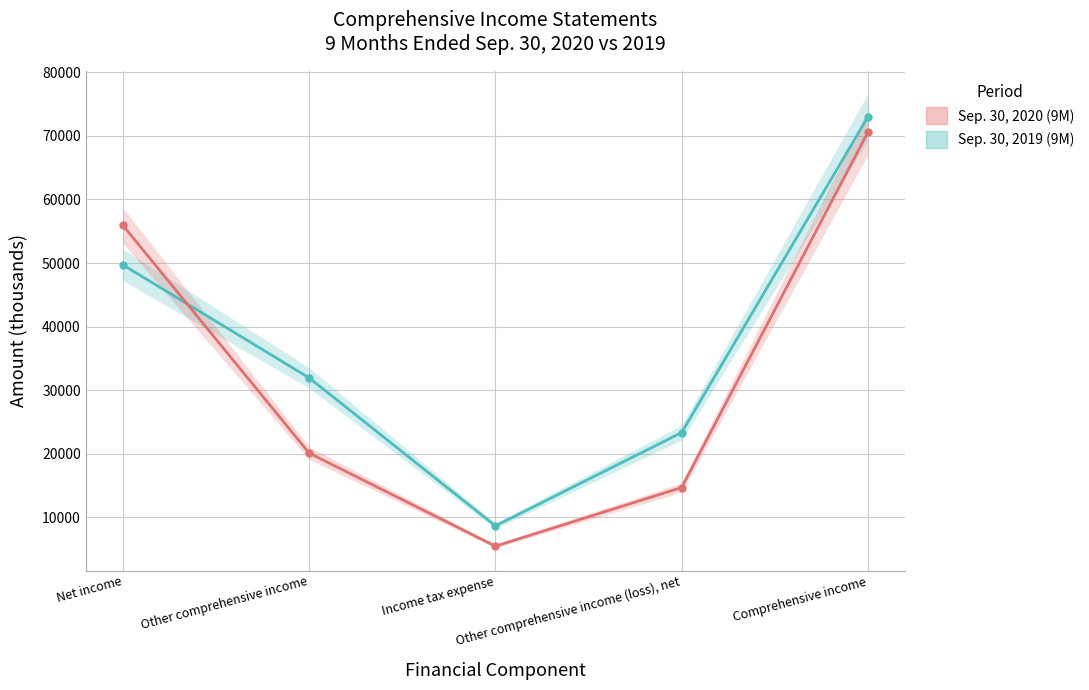

At which label does Sep. 30, 2019 (9M) first exceed 31912?

Net income